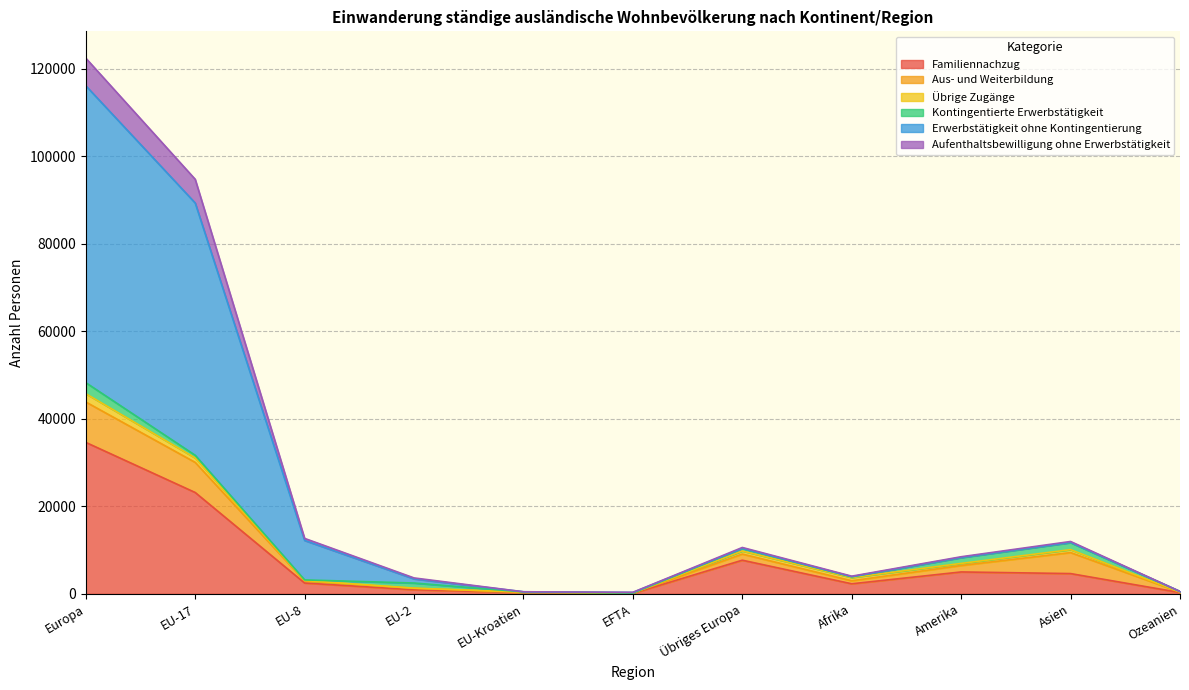

Does the chart have visible grid lines?

Yes